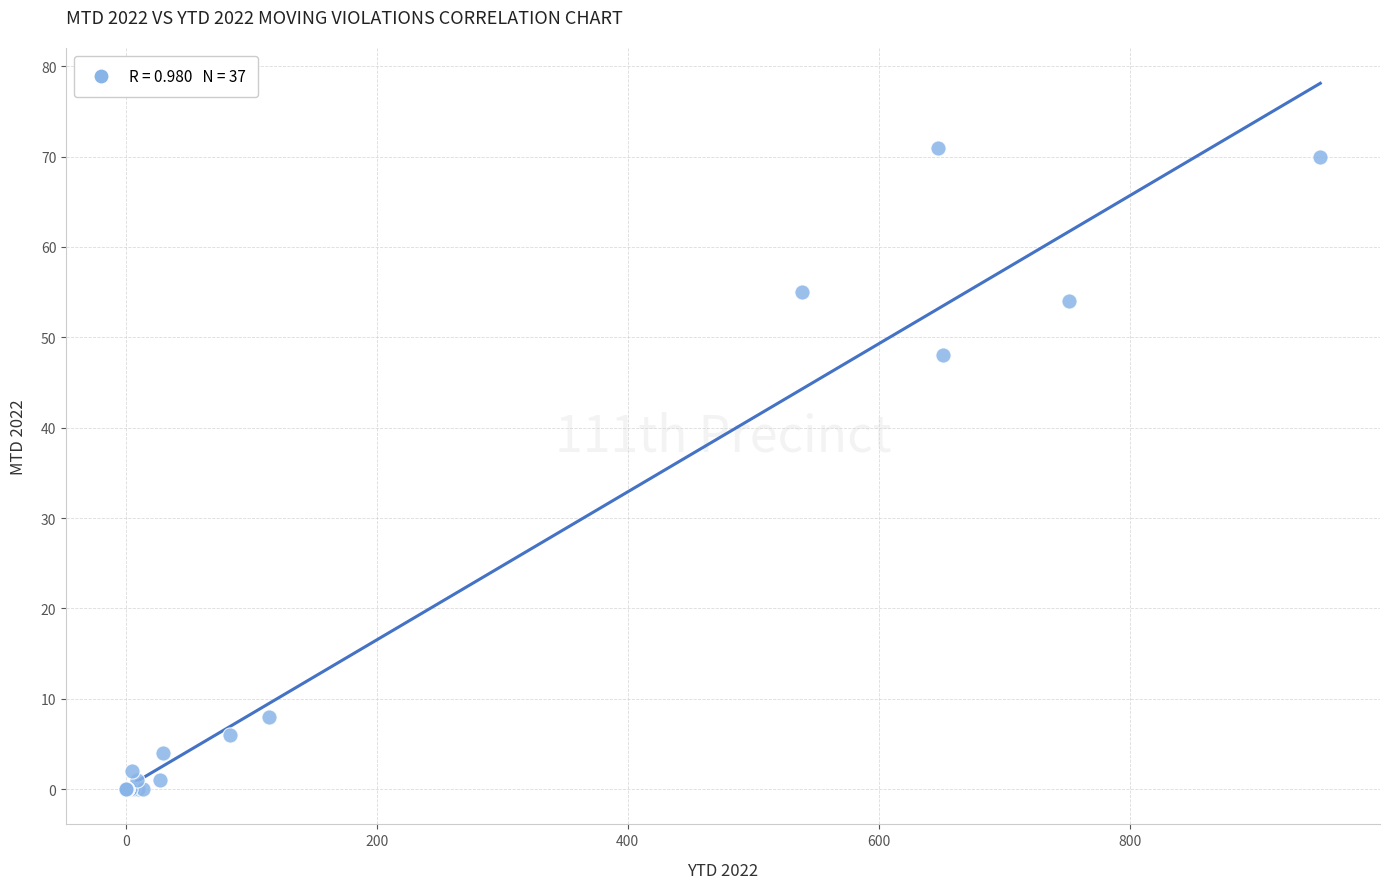

What Y value in the scatter plot is closest to 35?

48